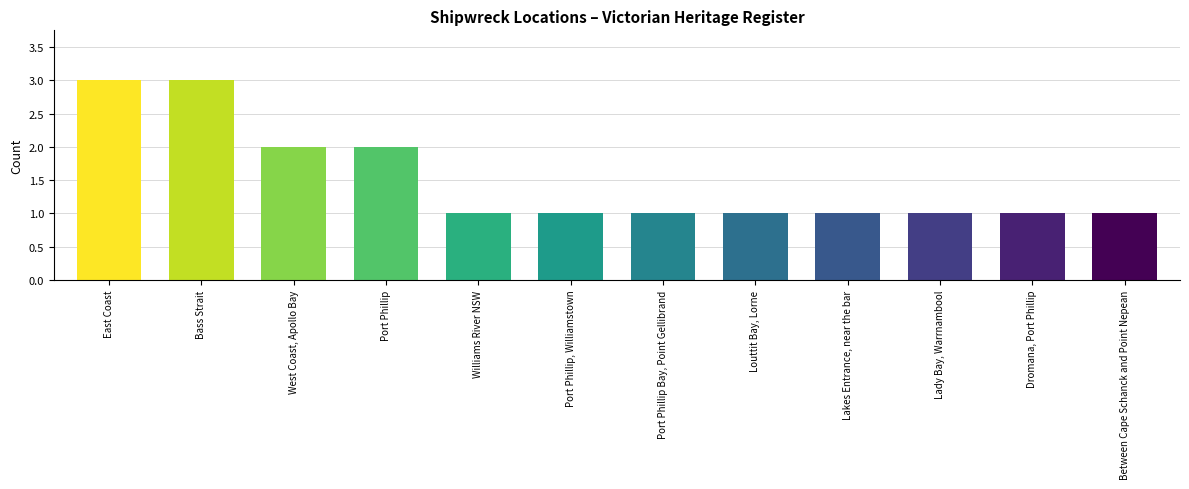

What is the maximum value shown in the chart?

3